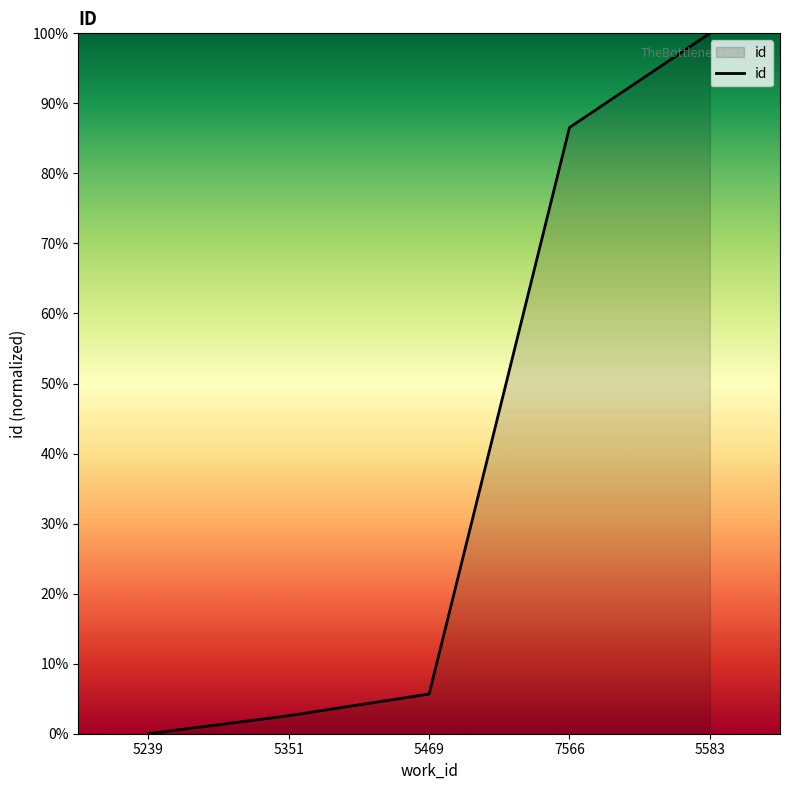

Is it true that the value at 5583 is 40.8?

False